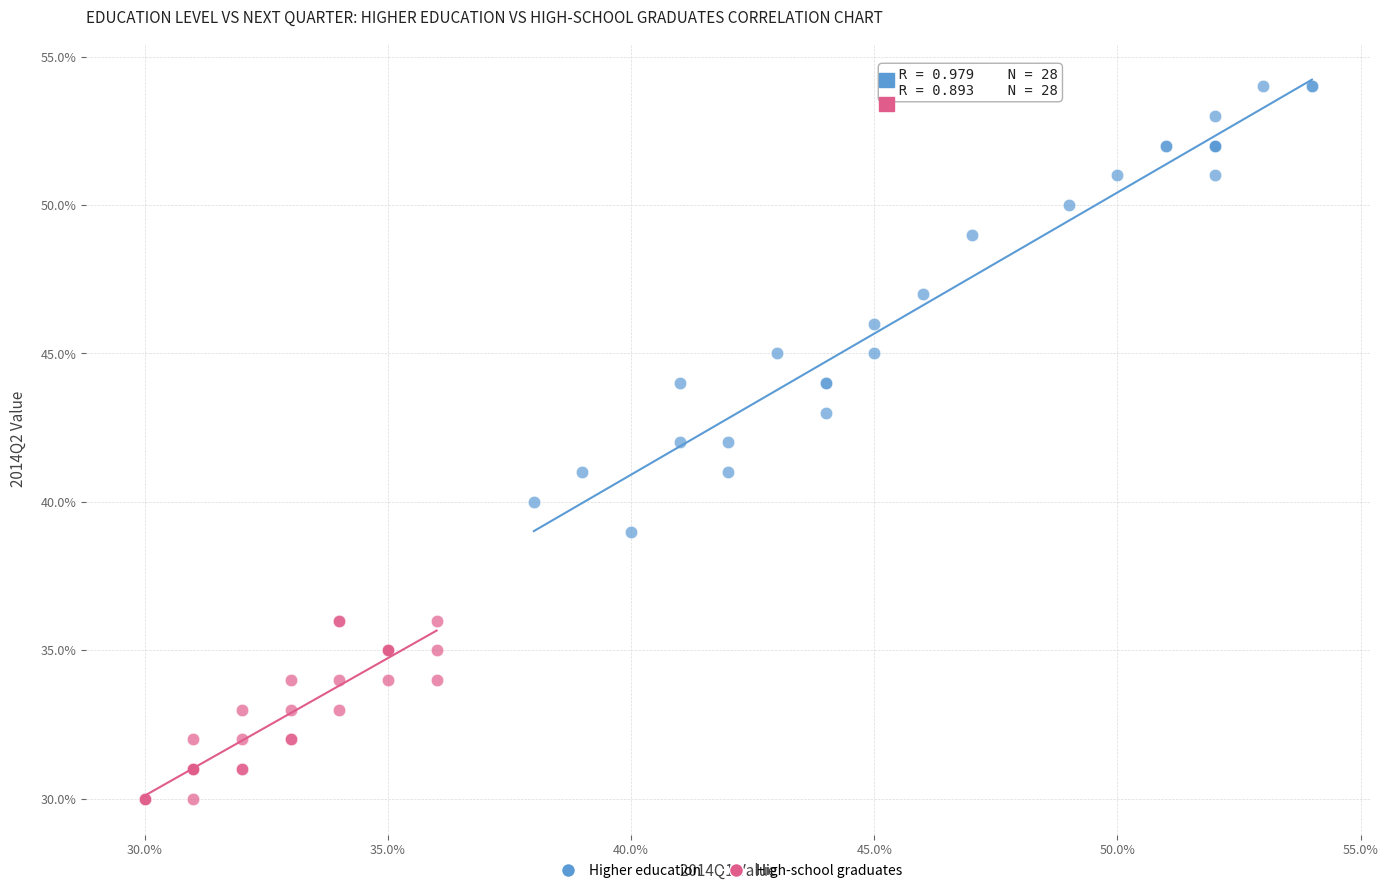

Which series reaches the minimum Y coordinate?

High-school graduates